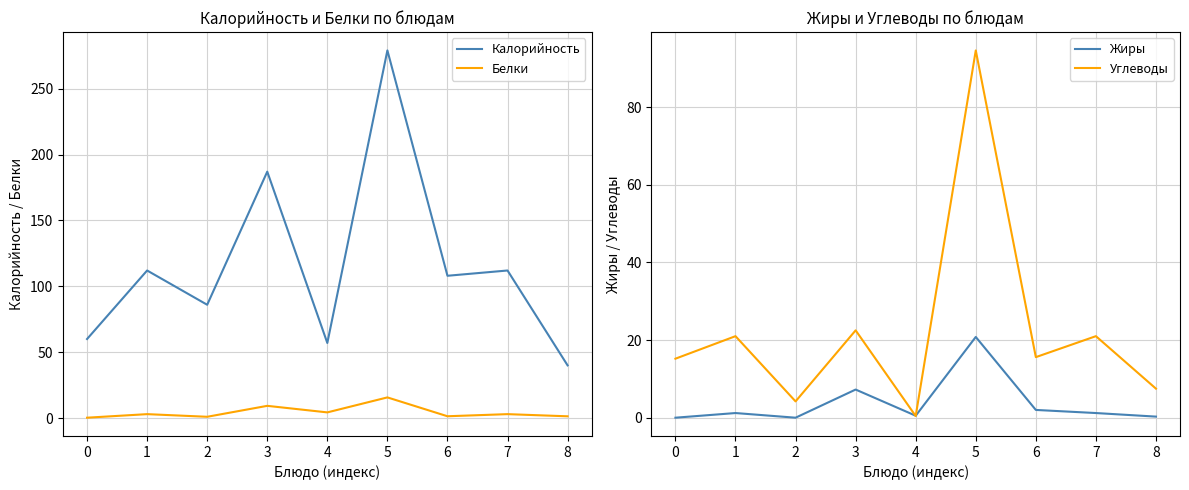

What is the average value of the Углеводы series?

22.4